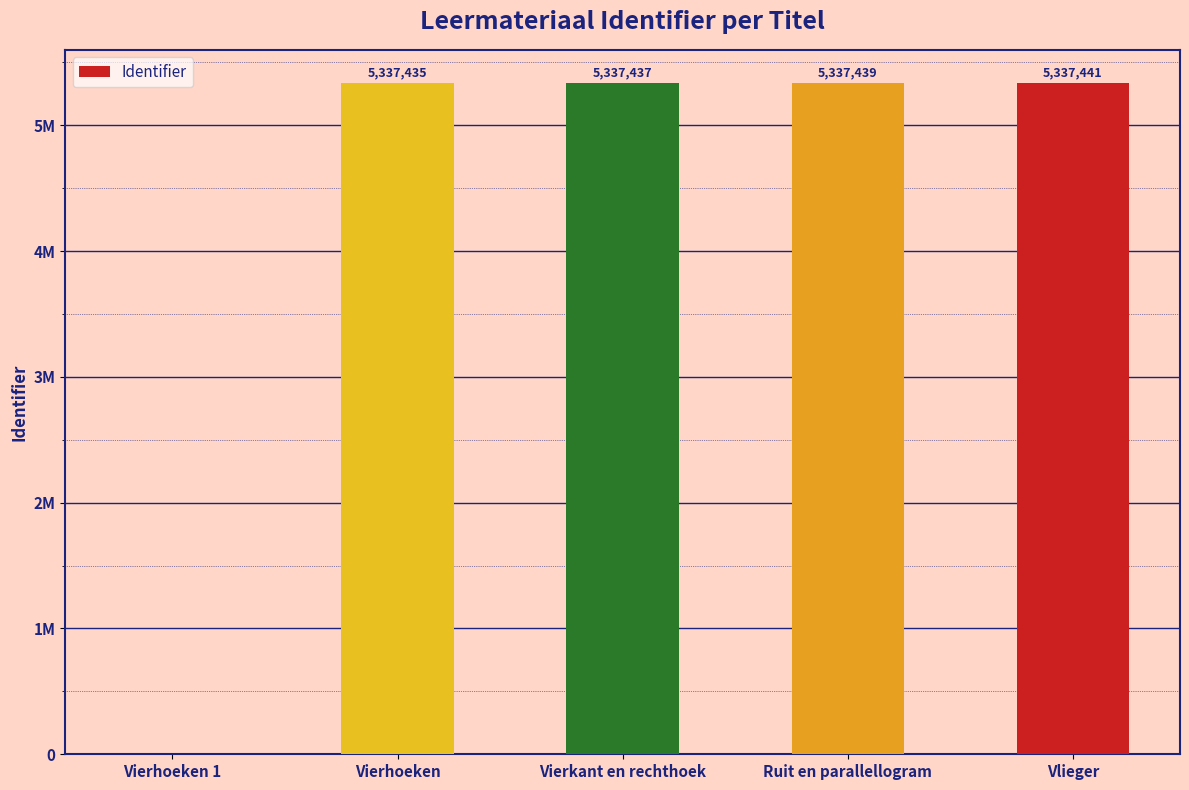

What is the label of the 3rd bar from the right?

Vierkant en rechthoek